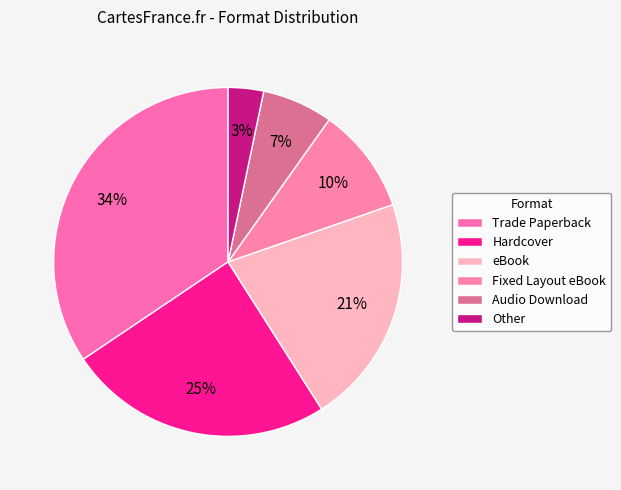

Which has a higher value, Other or Fixed Layout eBook?

Fixed Layout eBook